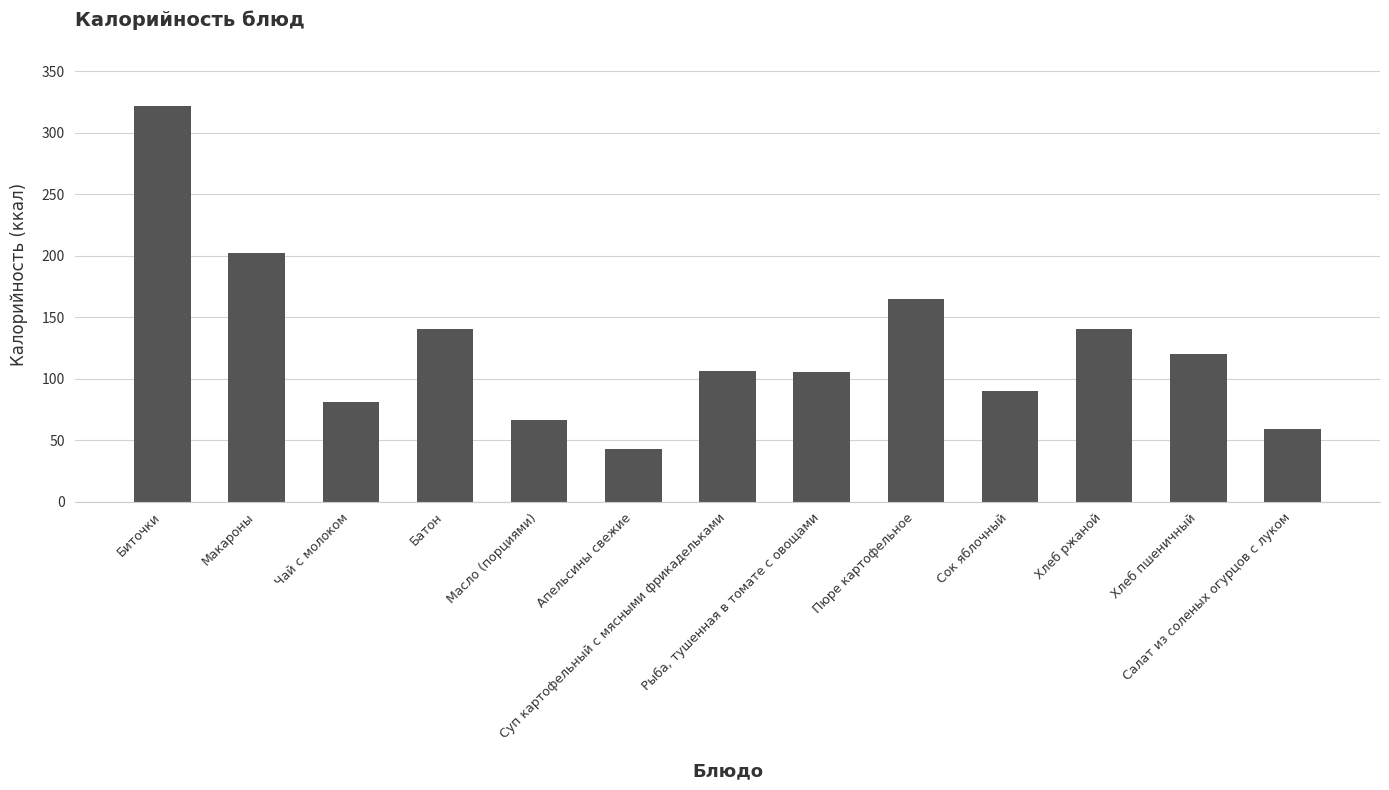

What is the difference between the values at Масло (порциями) and Биточки?

256.0